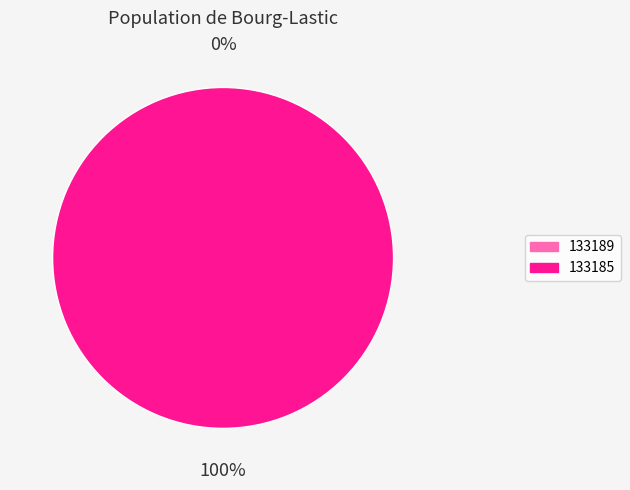

Which has a higher value, 133189 or 133185?

133185